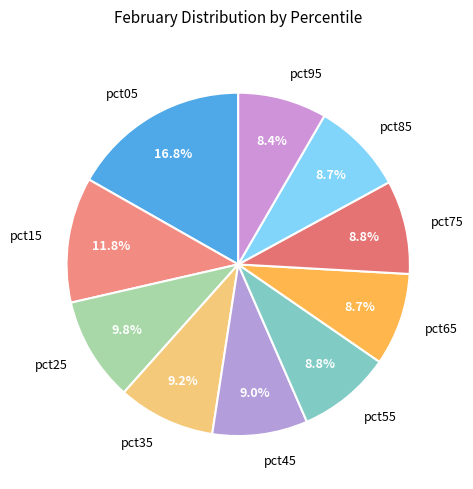

What is the ratio of the value at pct15 to the value at pct25?

1.2